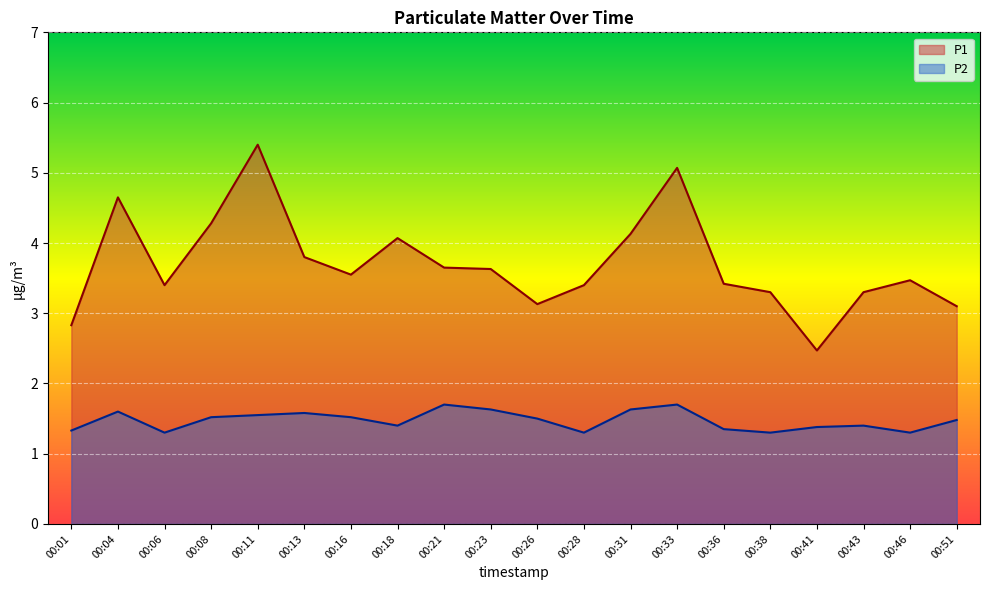

What is the spread (max minus min) of values at 00:18?

2.7